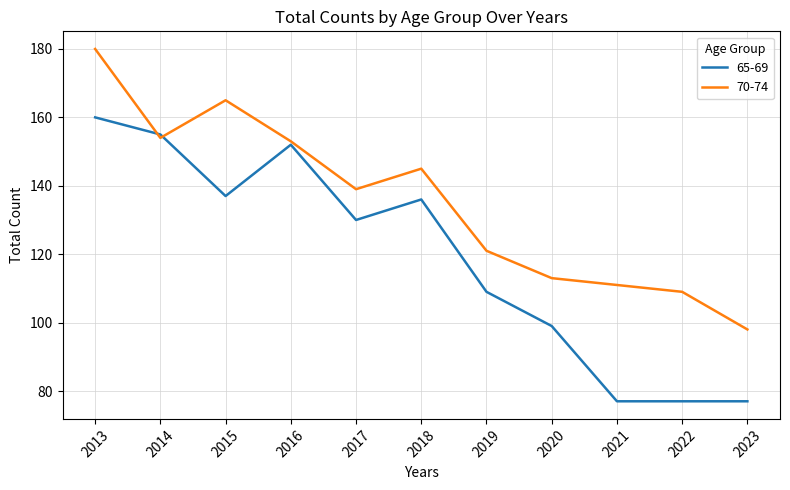

How many values in the 65-69 series are below 130?

5